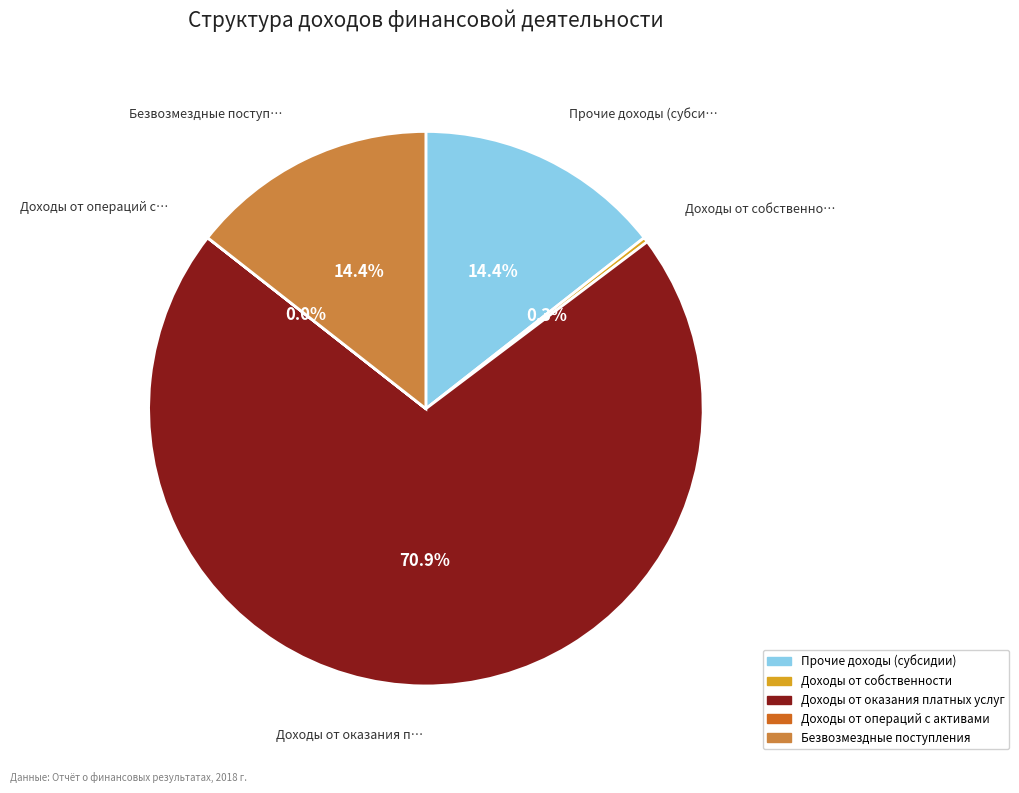

To the nearest percent, what is the difference between the largest and smallest slice percentages?

71%